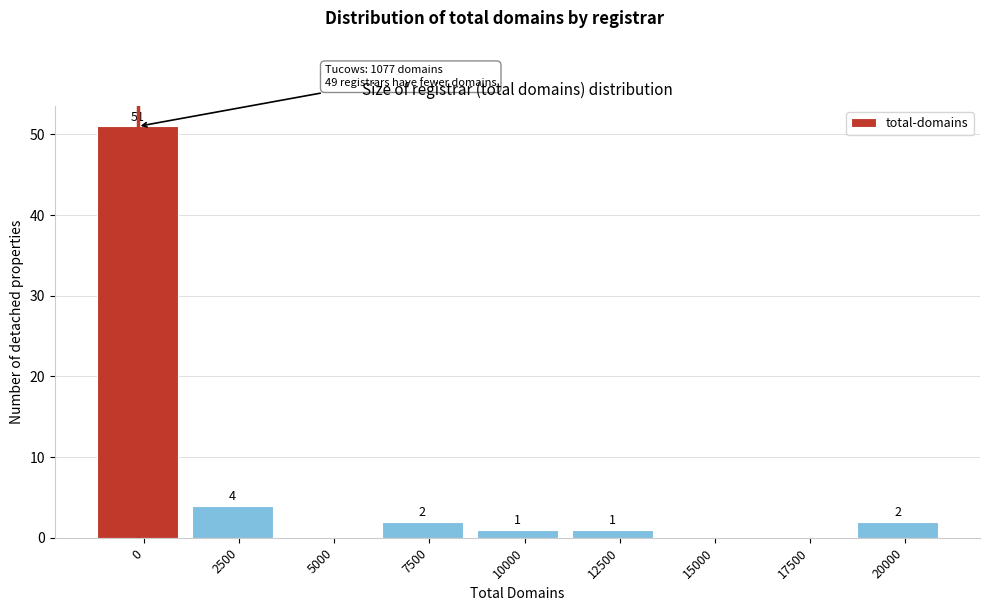

Reading right to left, list all the values displayed in this chart.

20000=2	17500=0	15000=0	12500=1	10000=1	7500=2	5000=0	2500=4	0=51